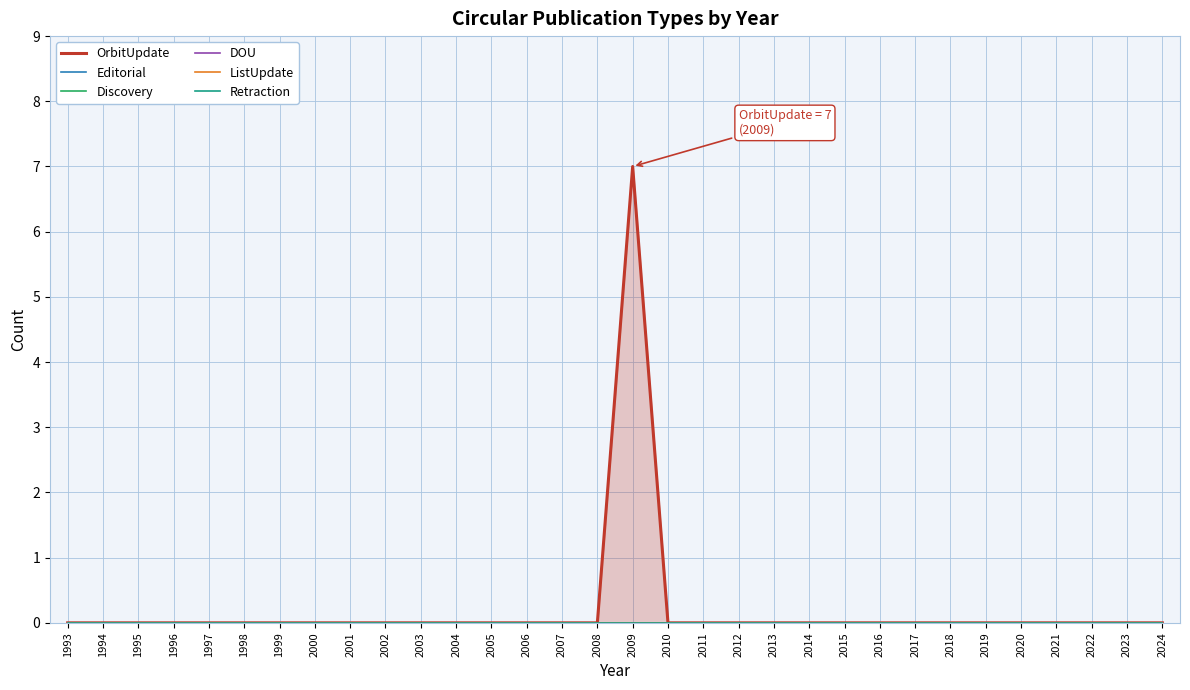

At 2018, list the series in order from smallest to largest.

OrbitUpdate, Editorial, Discovery, DOU, ListUpdate, Retraction